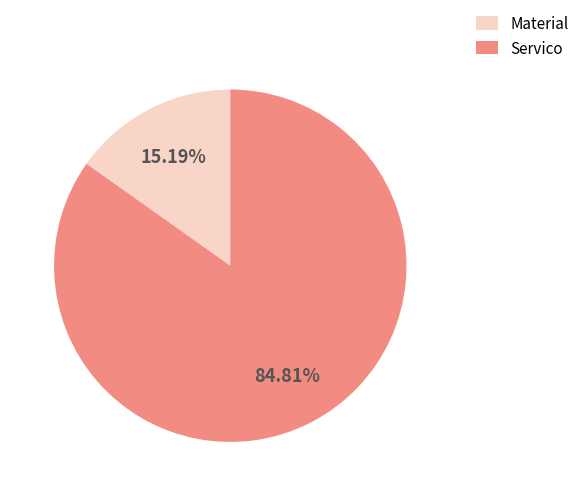

What percentage is the Material slice, to the nearest percent?

15%